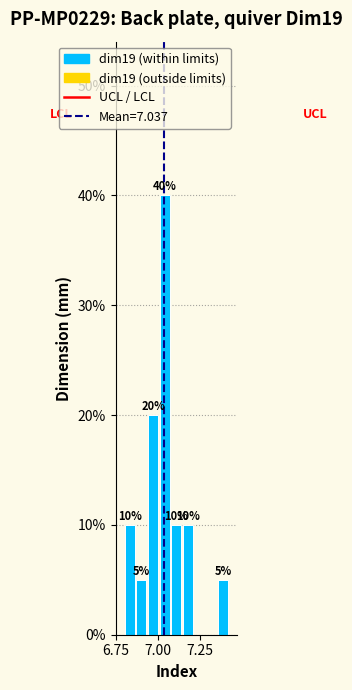

Read against the x-axis, roughly where is the centre of the tallest bar?

7.05